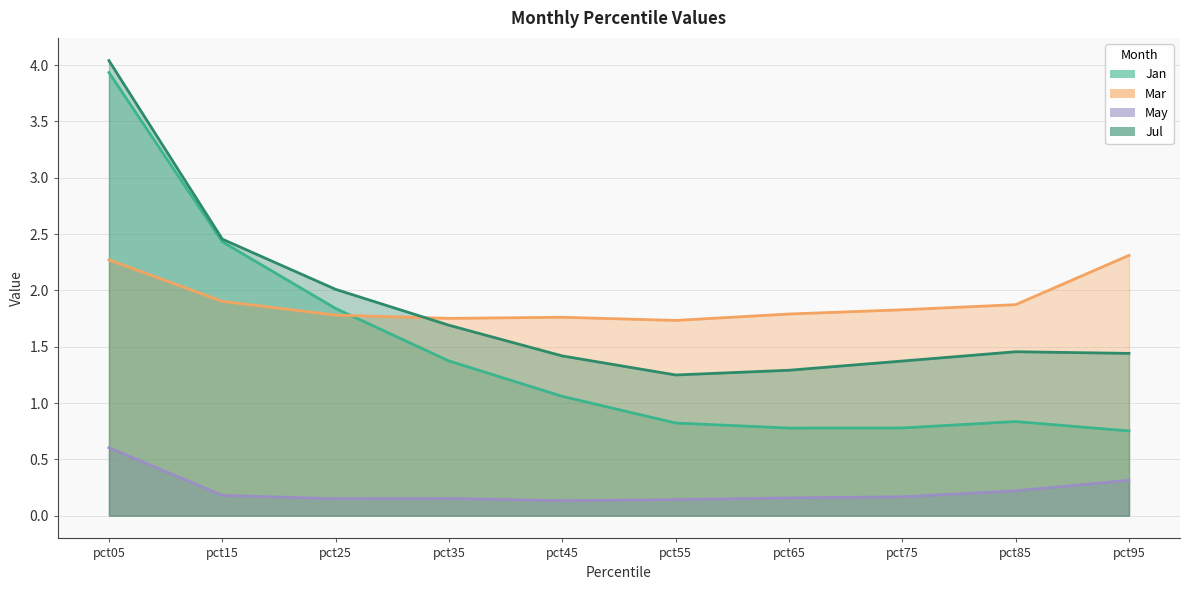

What is the maximum value shown in the chart?

4.0